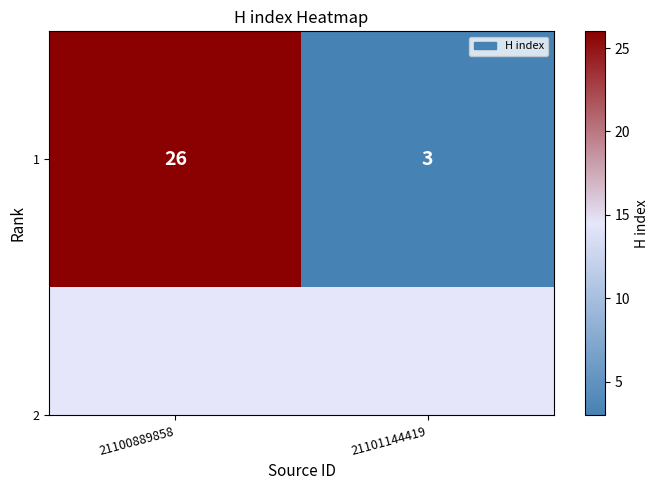

True or false: the data shows 3 at 21101144419.

True